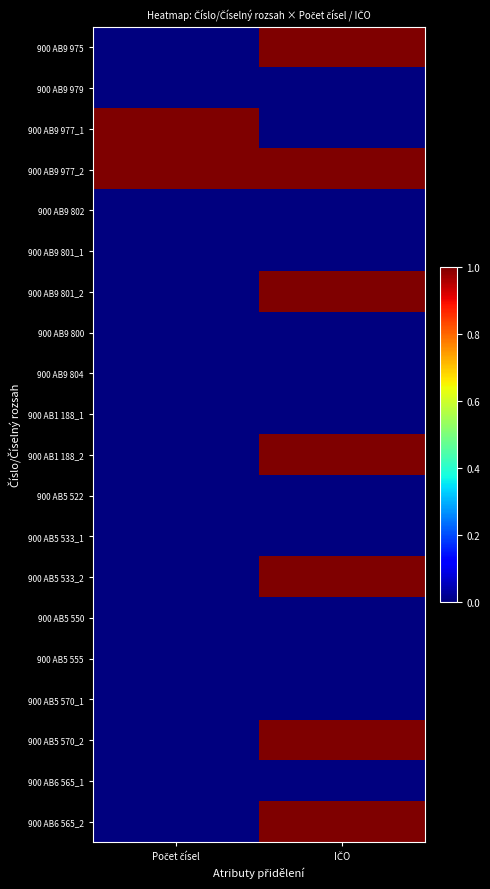

What is the spread (max minus min) of values at IČO?

1